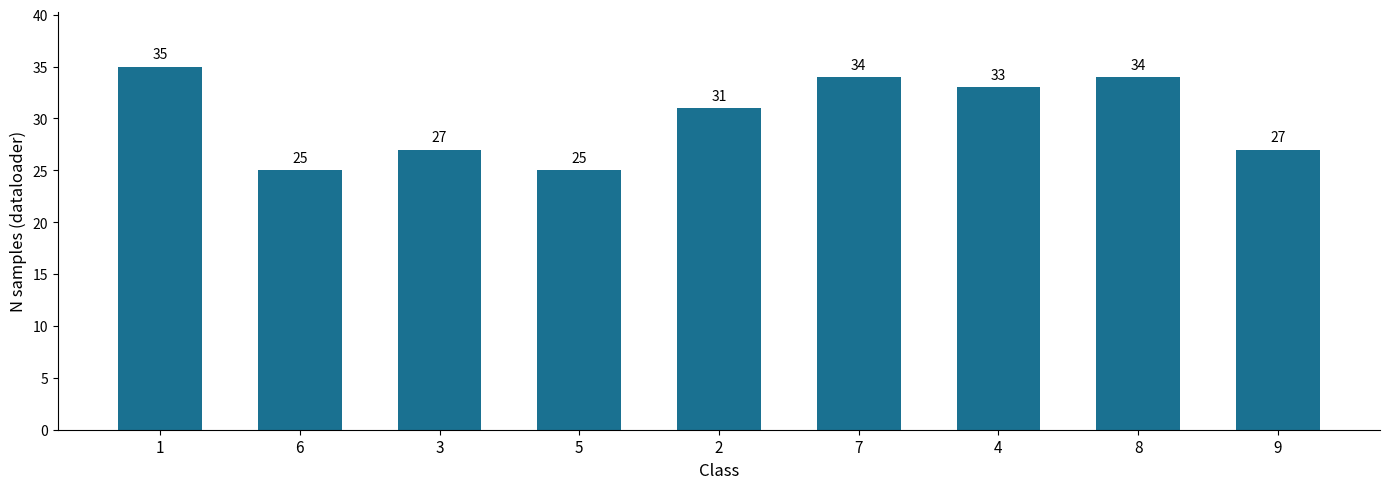

Between 8 and 4, which is larger?

8